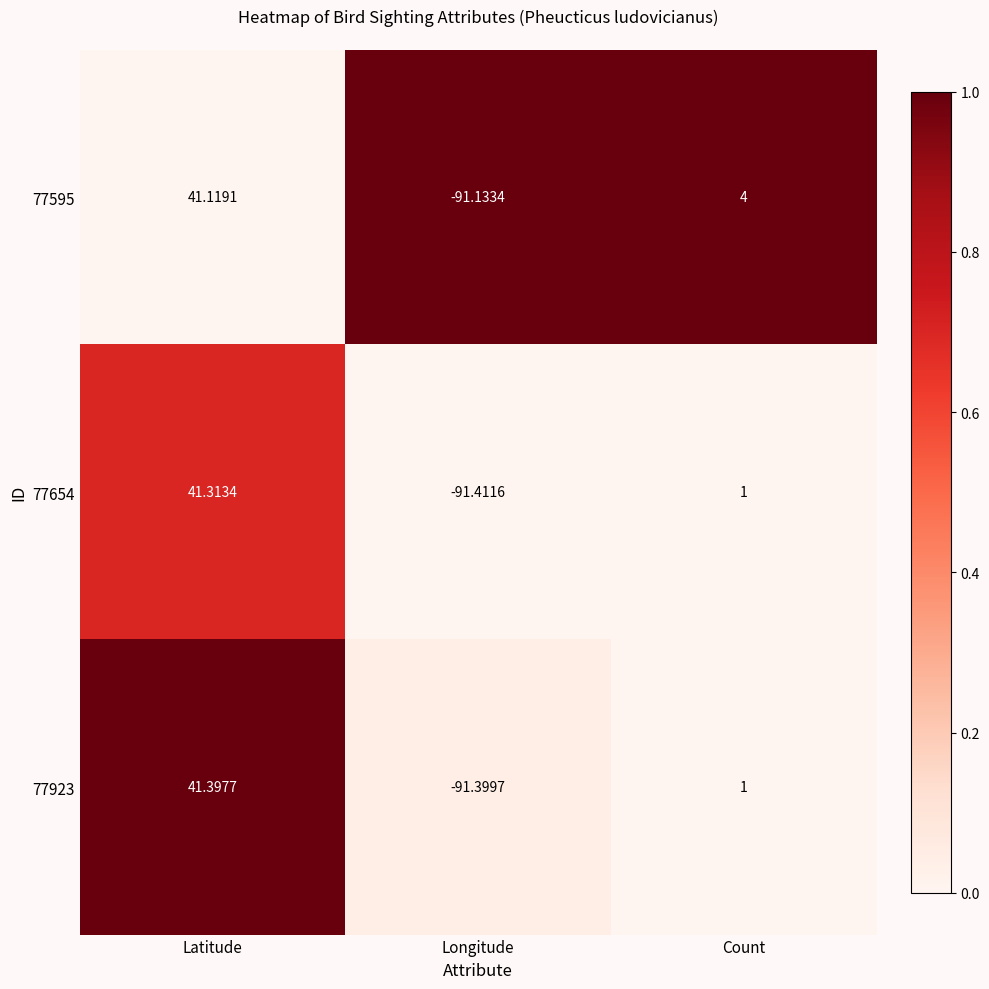

What is the greatest value displayed?

41.4